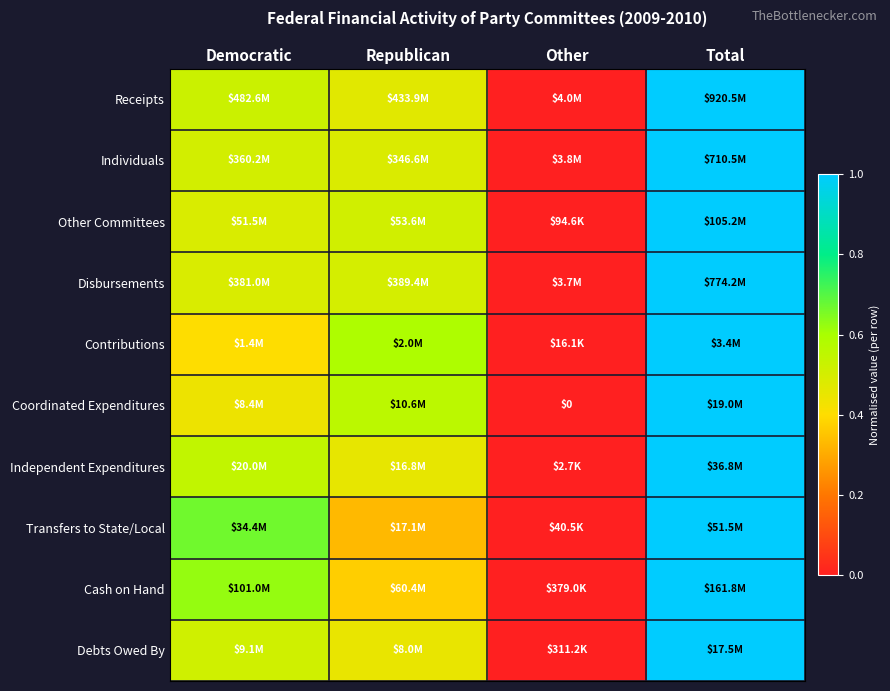

At Republican, list the series in order from largest to smallest.

Contributions, Coordinated Expenditures, Other Committees, Disbursements, Individuals, Receipts, Independent Expenditures, Debts Owed By, Cash on Hand, Transfers to State/Local